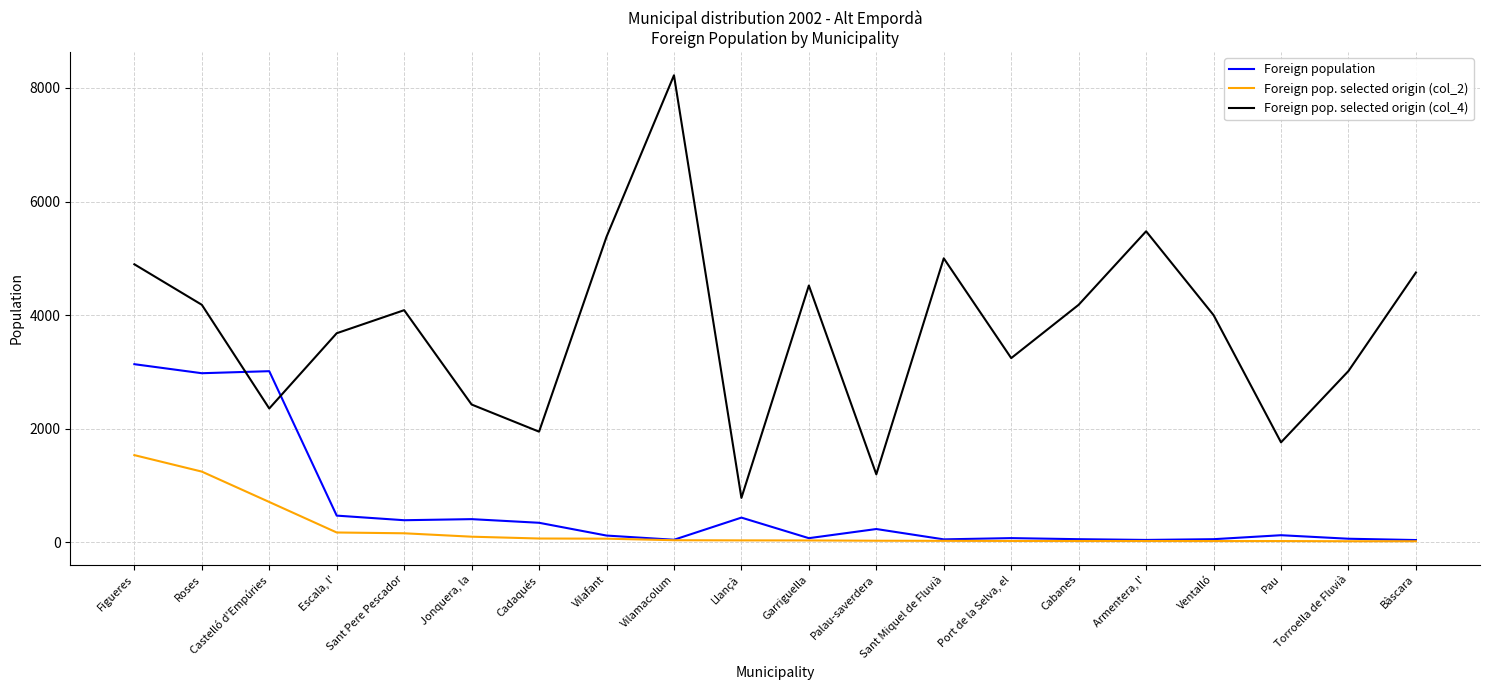

True or false: Foreign pop. selected origin (col_2) and Foreign pop. selected origin (col_4) cross at least once.

False